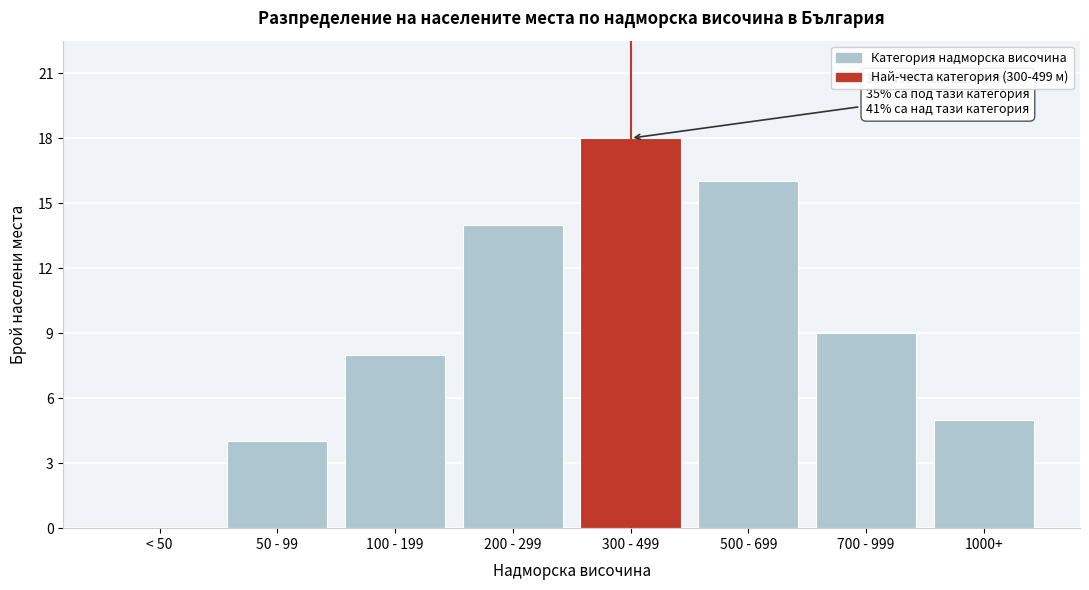

What is the sum of all values?

74